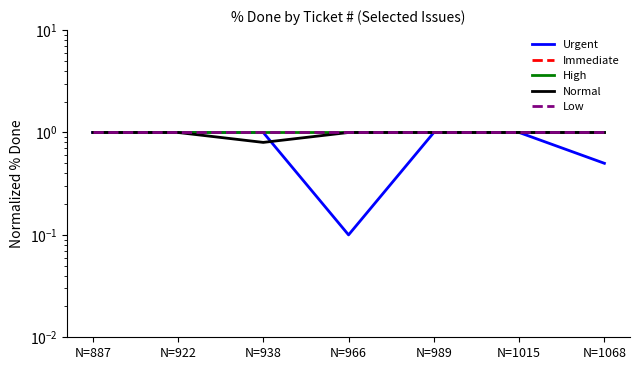

True or false: Urgent has a value of 0.6 at N=989.

False